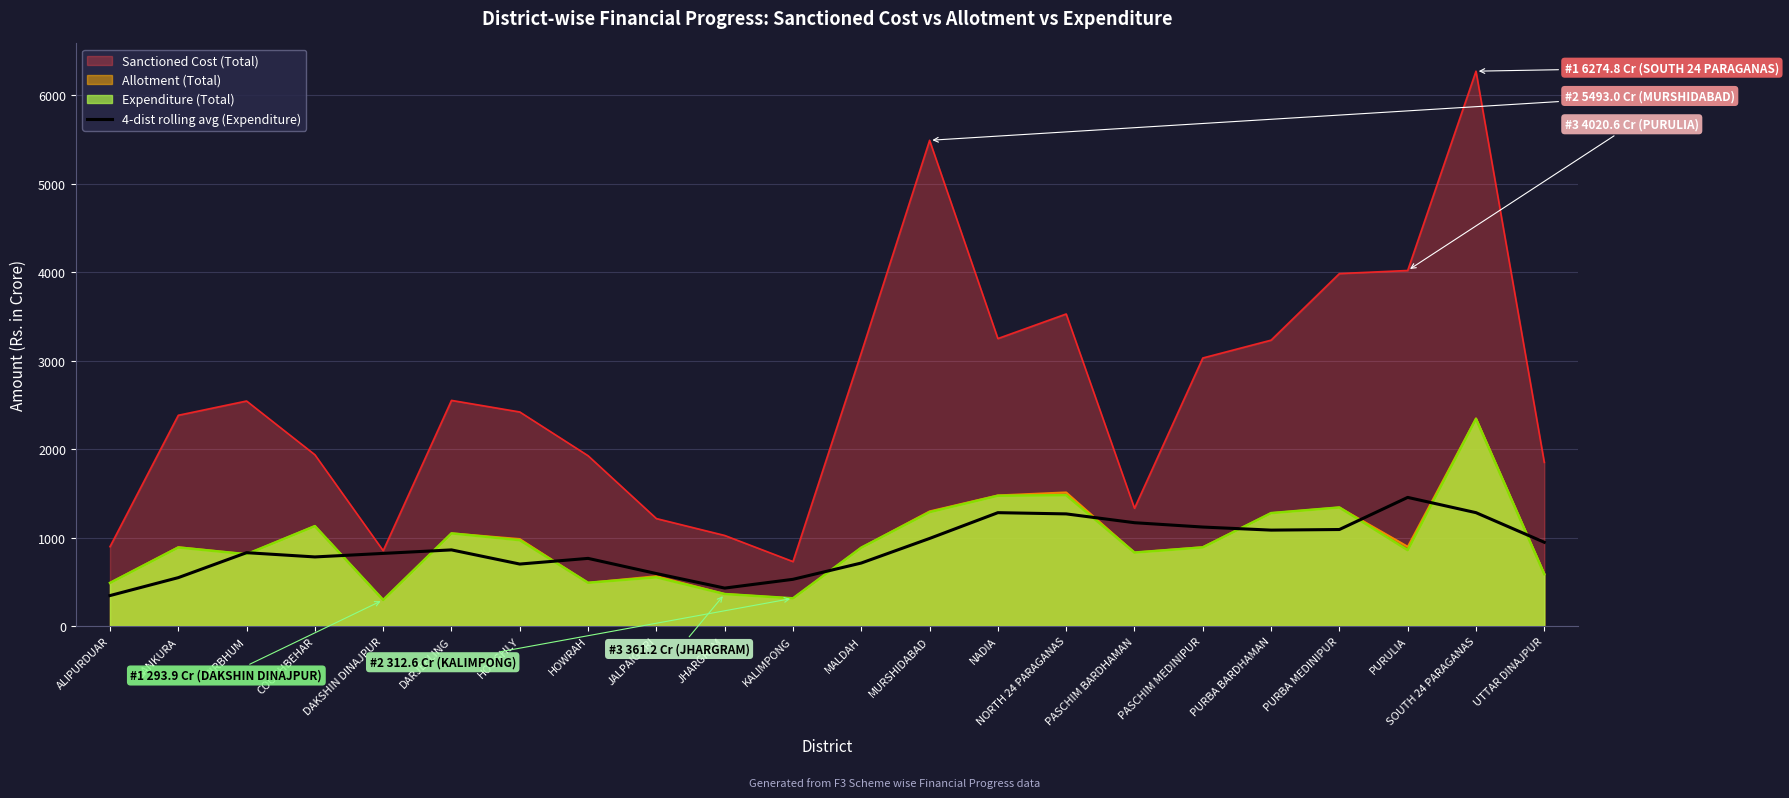

Where is the data nearest to the value 898?

DARJEELING